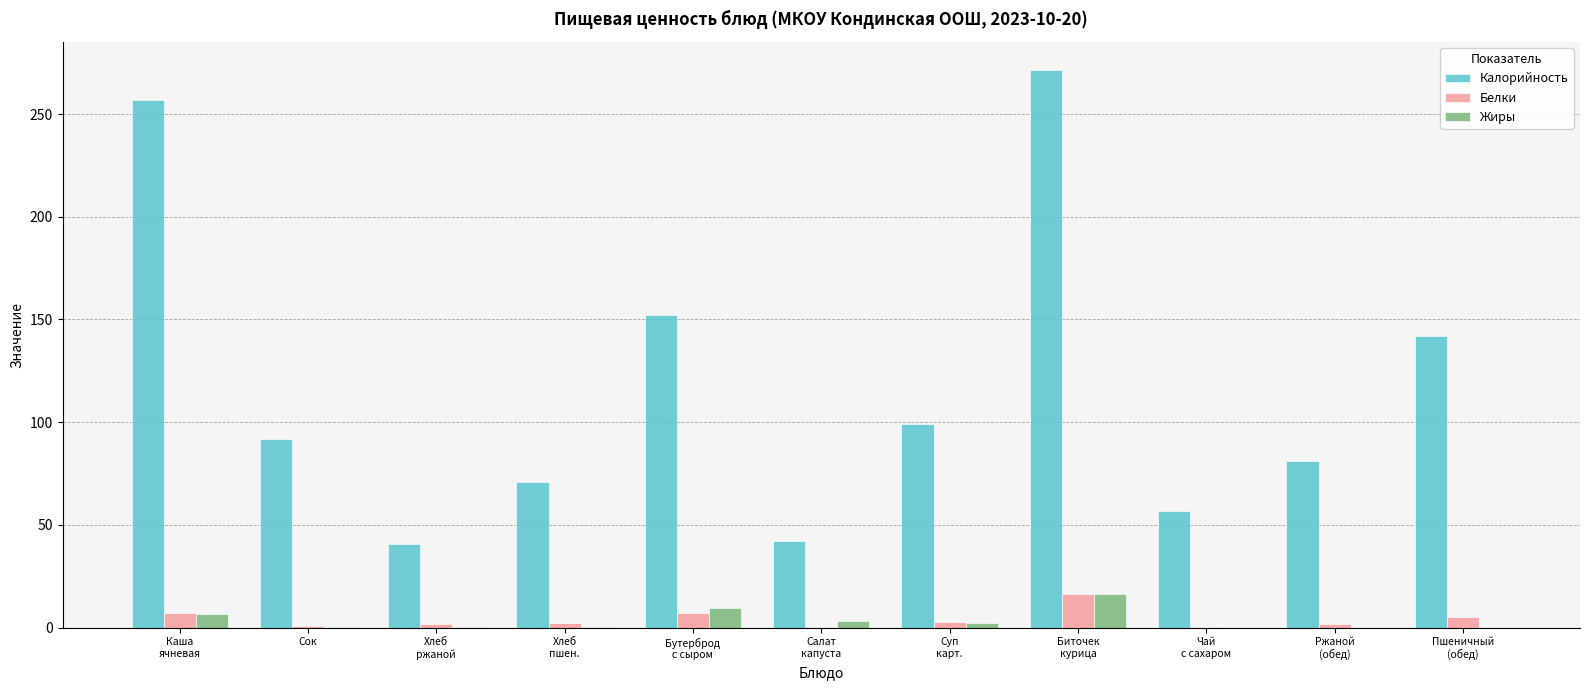

Which series has the largest total across all categories?

Калорийность